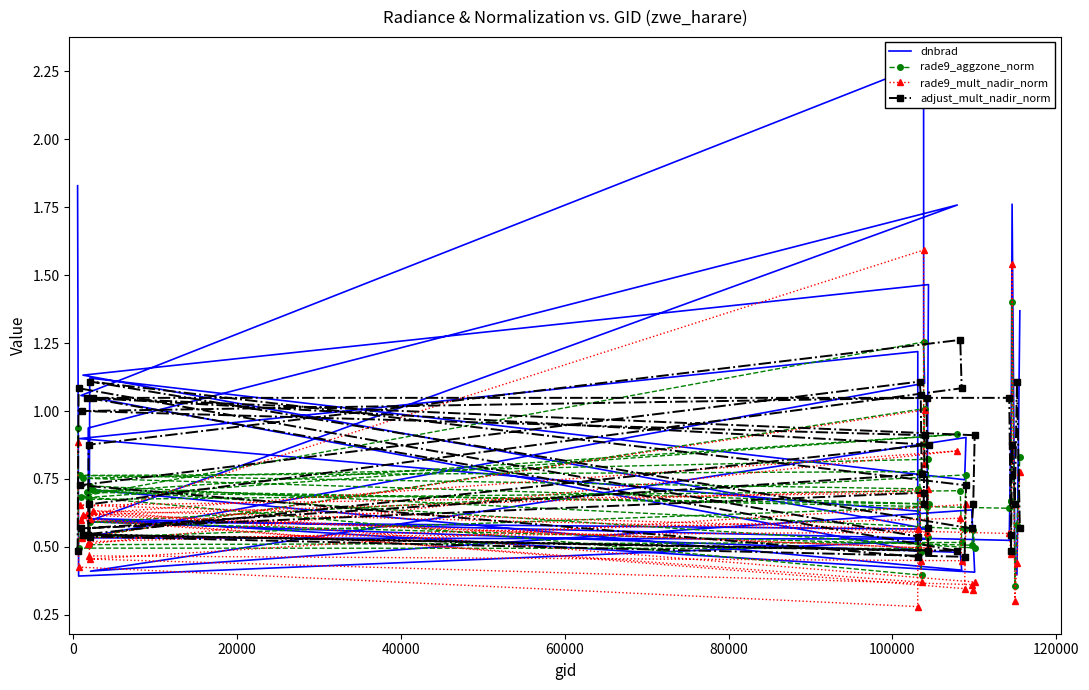

What is the highest value of the rade9_mult_nadir_norm series?

1.6